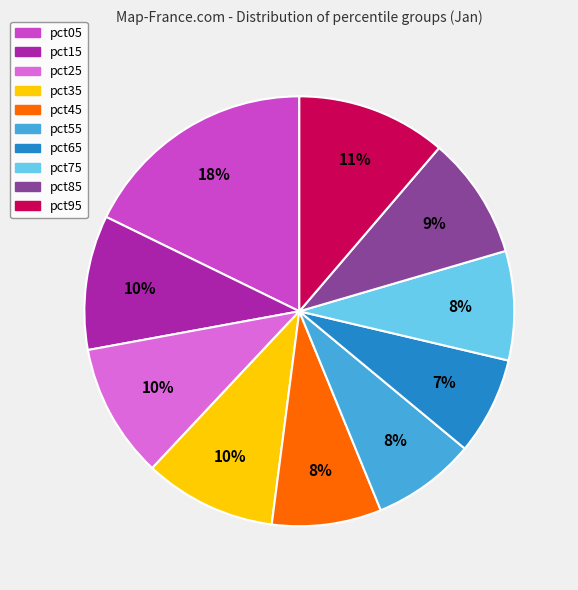

Which slice is the largest?

pct05